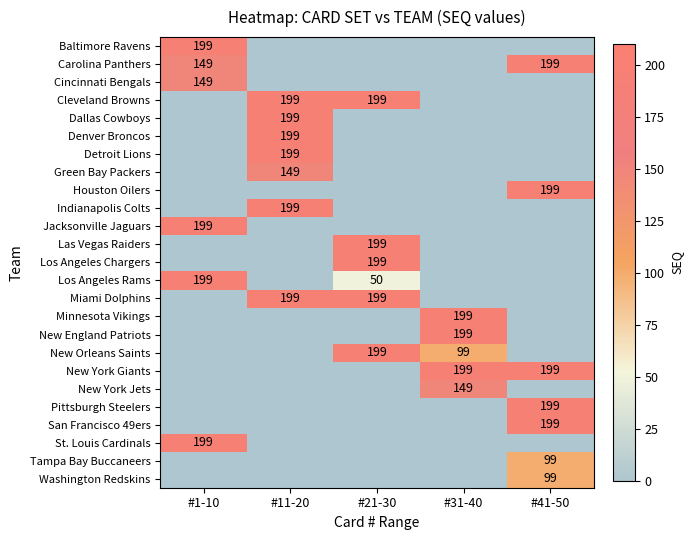

The Los Angeles Rams series shows 199 at #1-10. True or false?

True